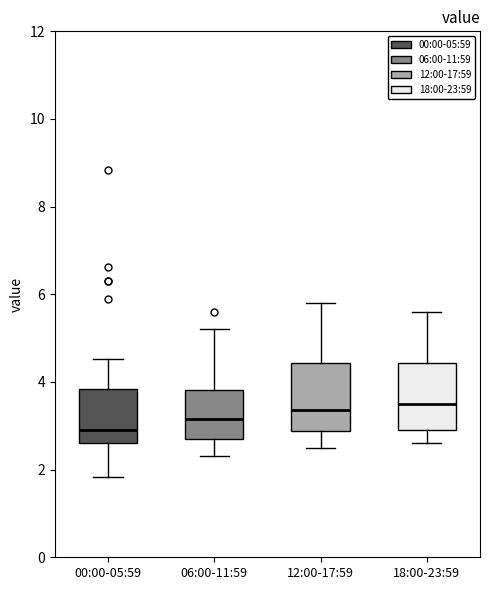

Reading left to right, transcribe this box plot: for each box, give where its median line is, the range the box spans, and where its two whiskers end, as read against the y-axis. The values are not printed on the chart, so give them approximately, as read against the axis.

00:00-05:59: median 3.0, box 2.6 to 3.8, whiskers 1.8 to 4.6
06:00-11:59: median 3.2, box 2.8 to 3.8, whiskers 2.4 to 5.2
12:00-17:59: median 3.4, box 2.8 to 4.4, whiskers 2.6 to 5.8
18:00-23:59: median 3.6, box 3.0 to 4.4, whiskers 2.6 to 5.6